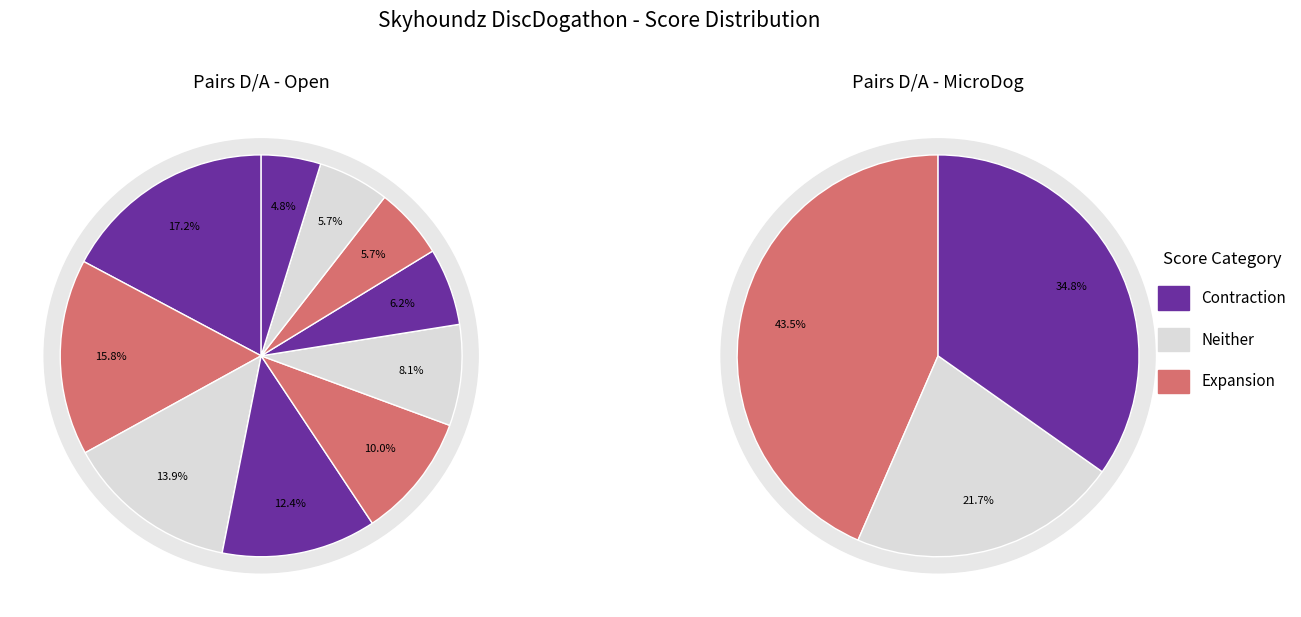

How many segments does this pie chart have?

13